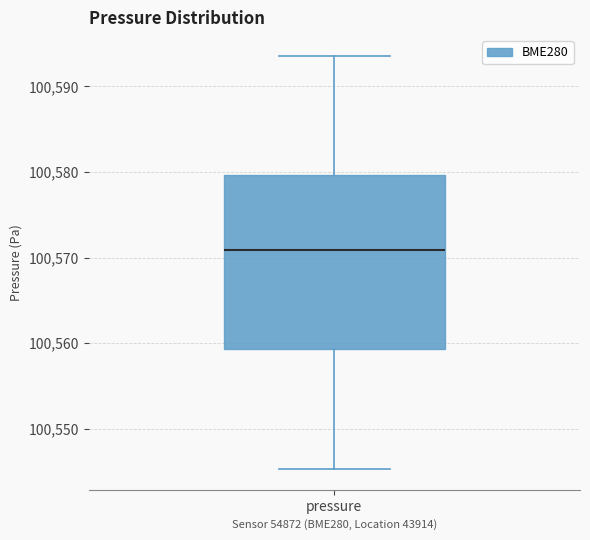

Where does the lower whisker of the box for pressure end on the y-axis? The values are not printed on the chart, so give them approximately, as read against the axis.

100545